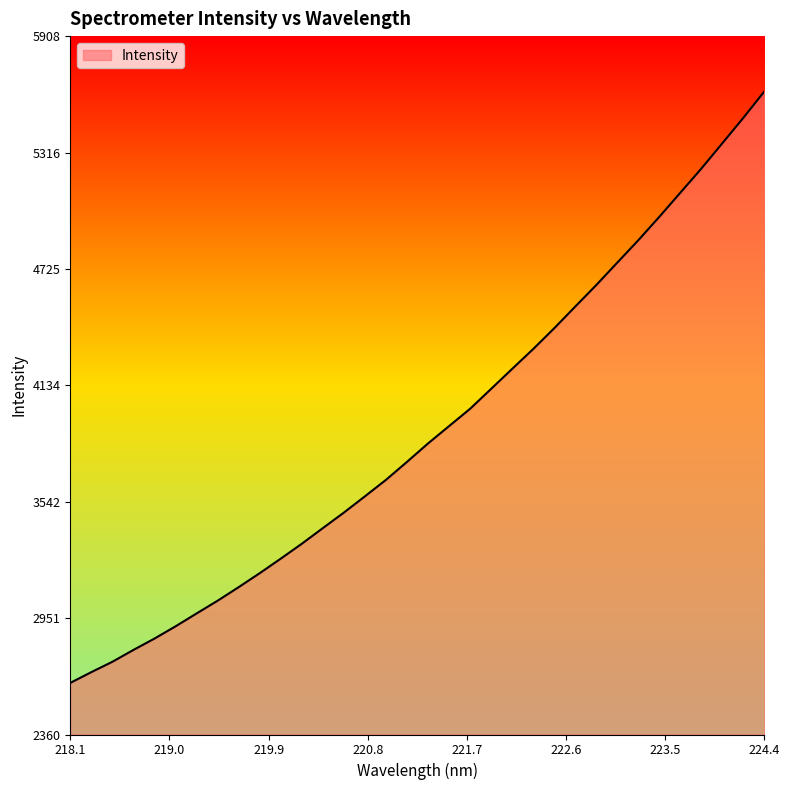

What is the smallest value displayed?

2621.7